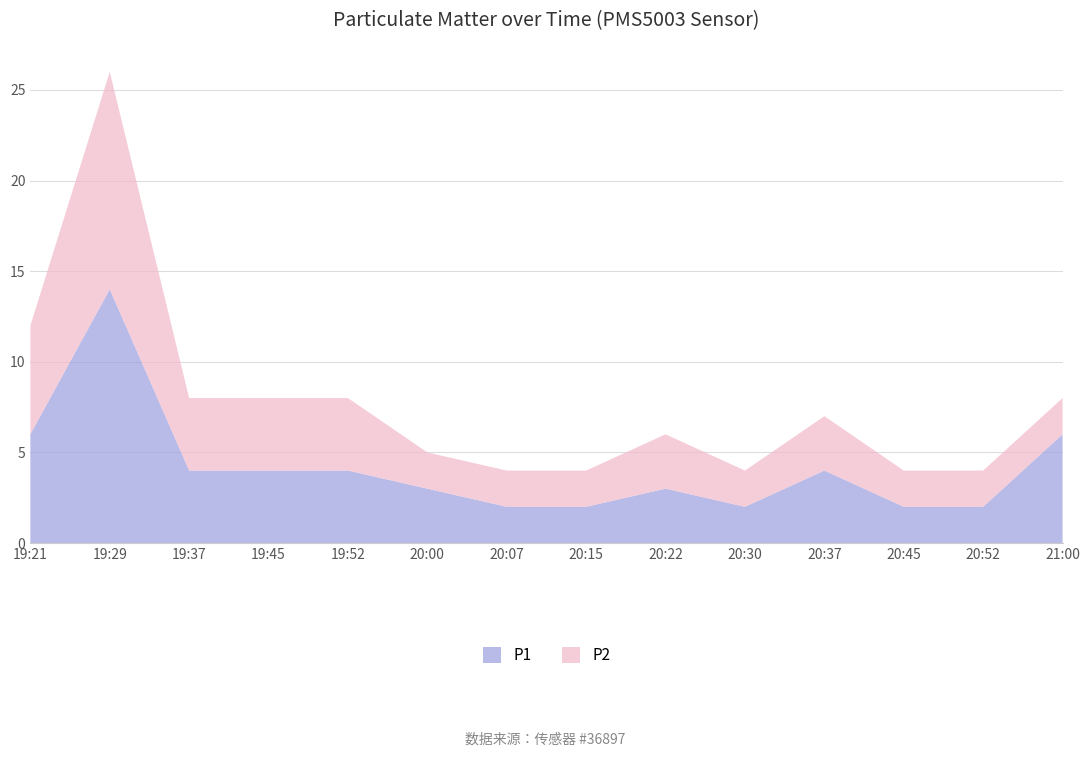

Reading left to right, extract all data points from this chart.

P1: 6	14	4	4	4	3	2	2	3	2	4	2	2	6
P2: 6	12	4	4	4	2	2	2	3	2	3	2	2	2